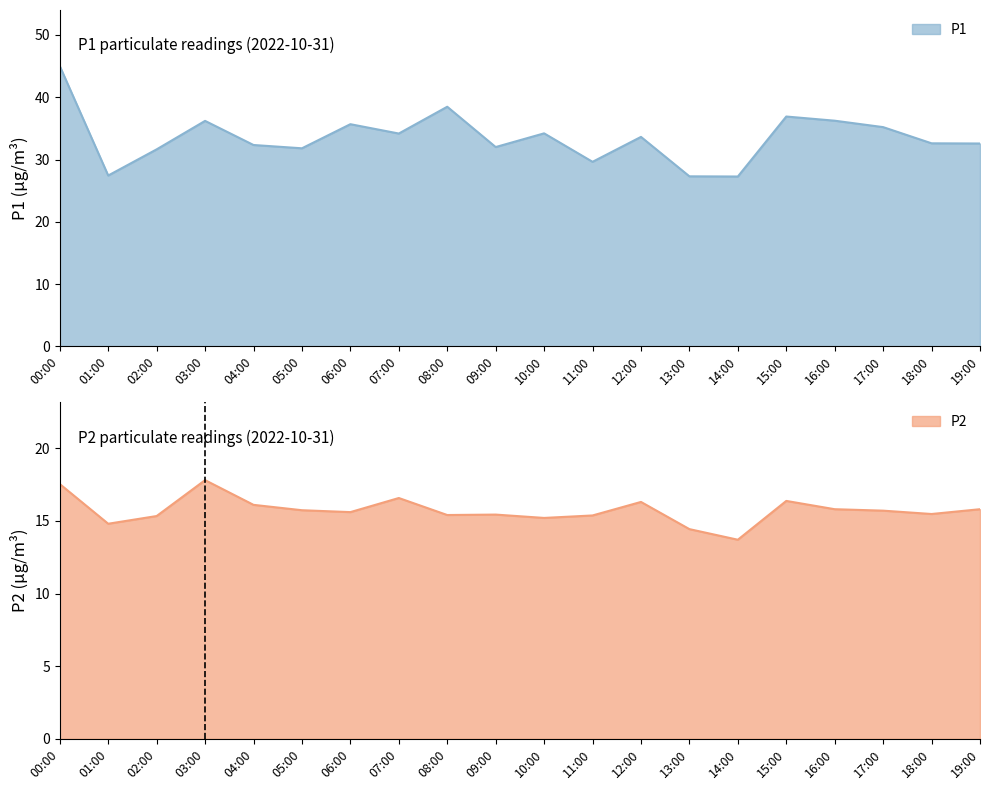

How many interior local valleys does the P1 series have?

6